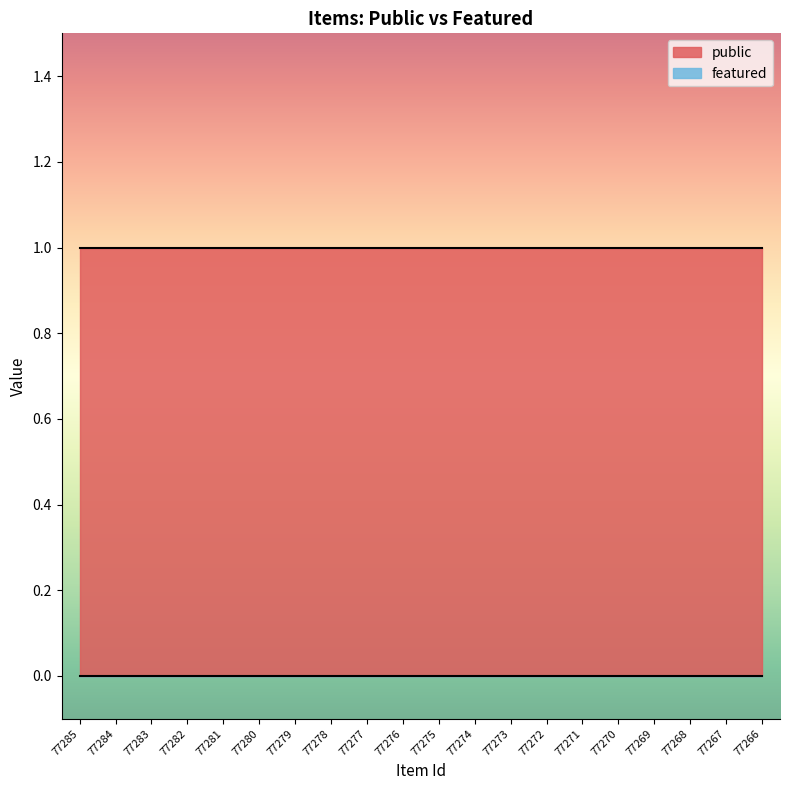

List the series in order of their overall mean, highest first.

public, featured